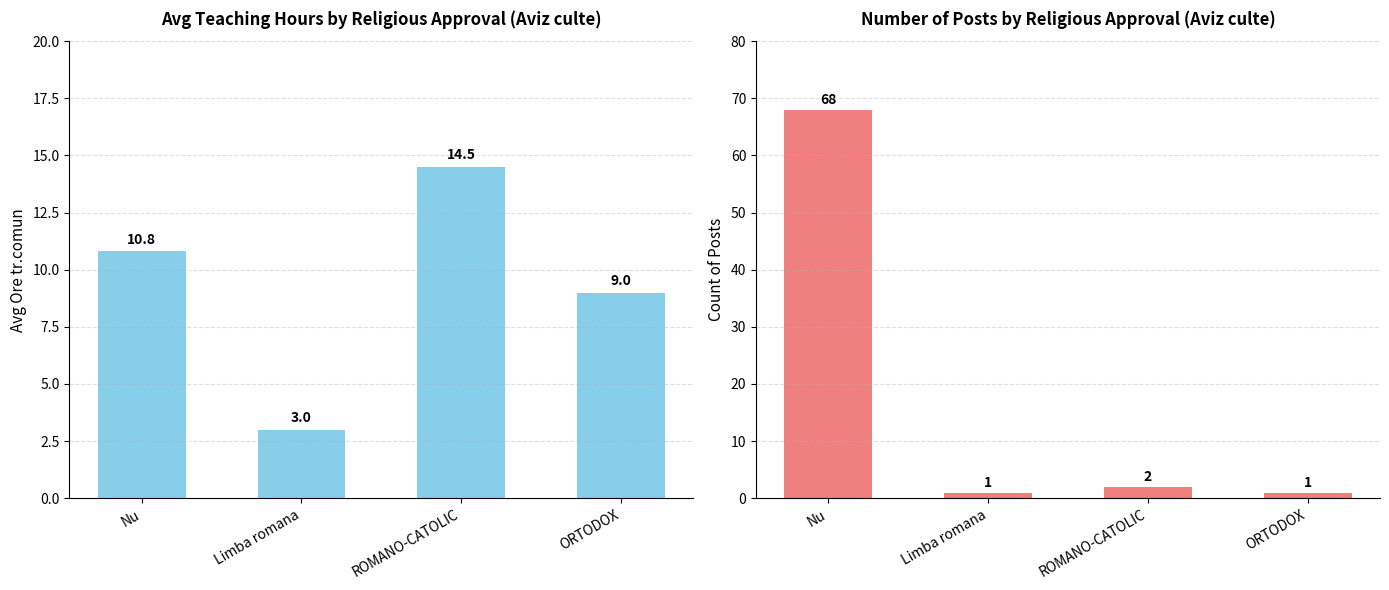

Reading left to right, transcribe all the data shown in this chart.

Avg Ore tr.comun: Nu=10.8	Limba romana=3.0	ROMANO-CATOLIC=14.5	ORTODOX=9.0
Count of Posts: Nu=68.0	Limba romana=1.0	ROMANO-CATOLIC=2.0	ORTODOX=1.0